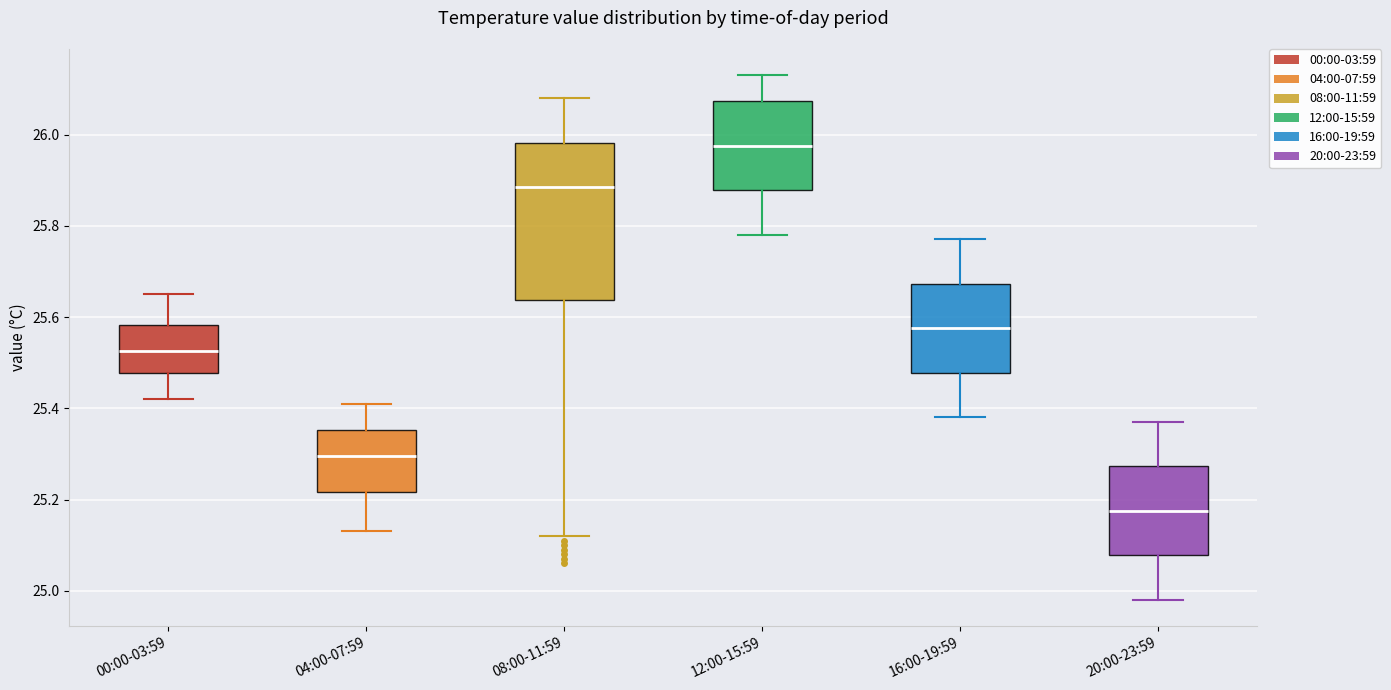

Where does the median line of the box for 12:00-15:59 sit on the y-axis? The values are not printed on the chart, so give them approximately, as read against the axis.

25.98